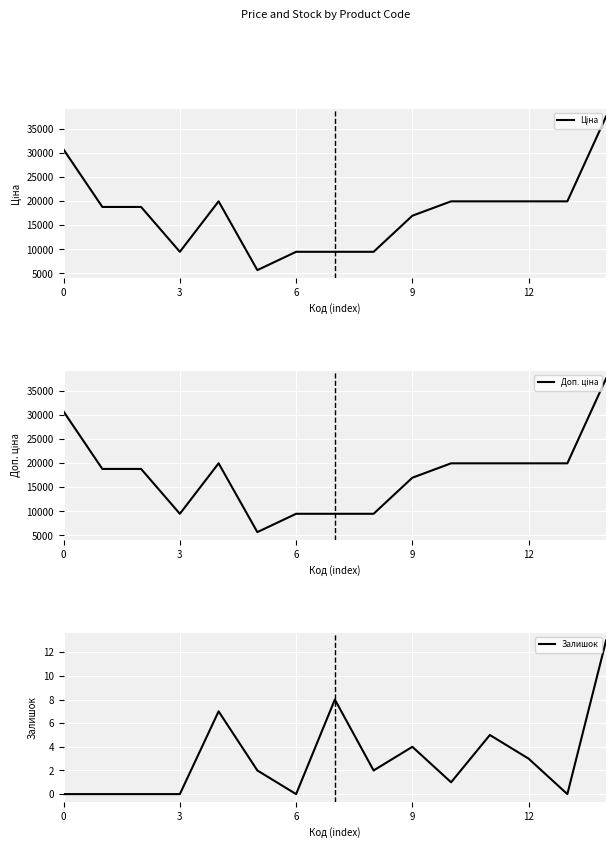

How many data points in Ціна are above 18796?

9